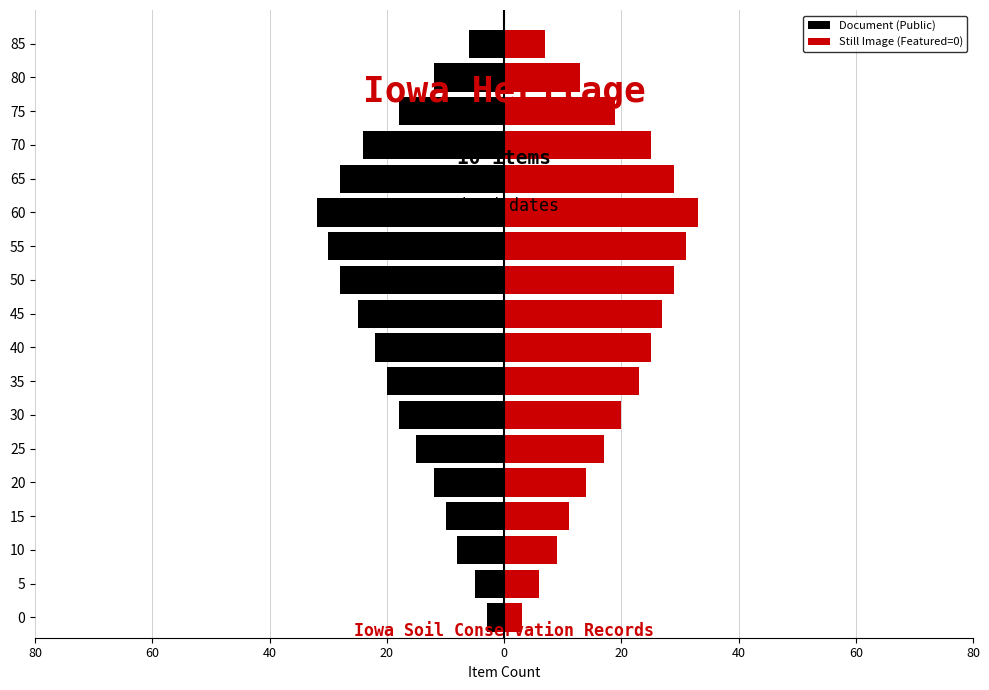

What is the maximum value shown in the chart?

33